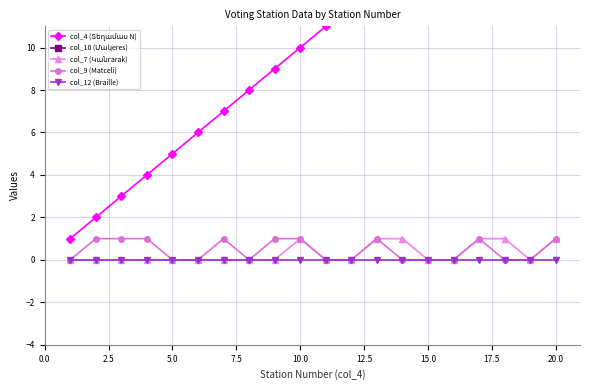

At how many categories does at least one series exceed 60?

13